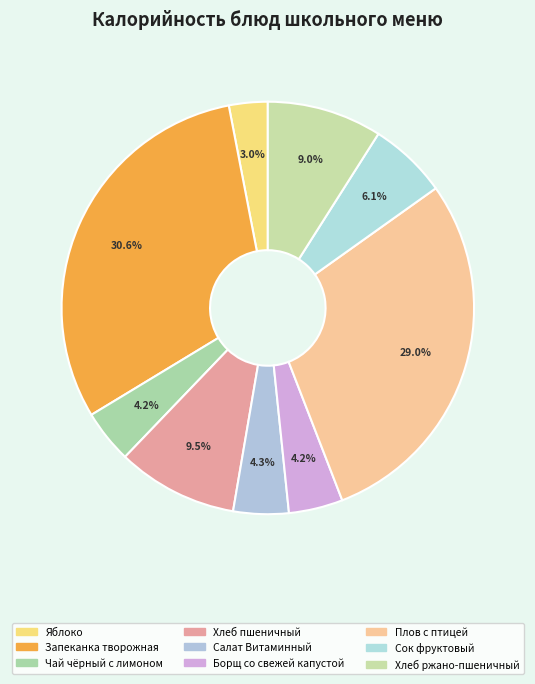

Count the number of slices in the pie.

9